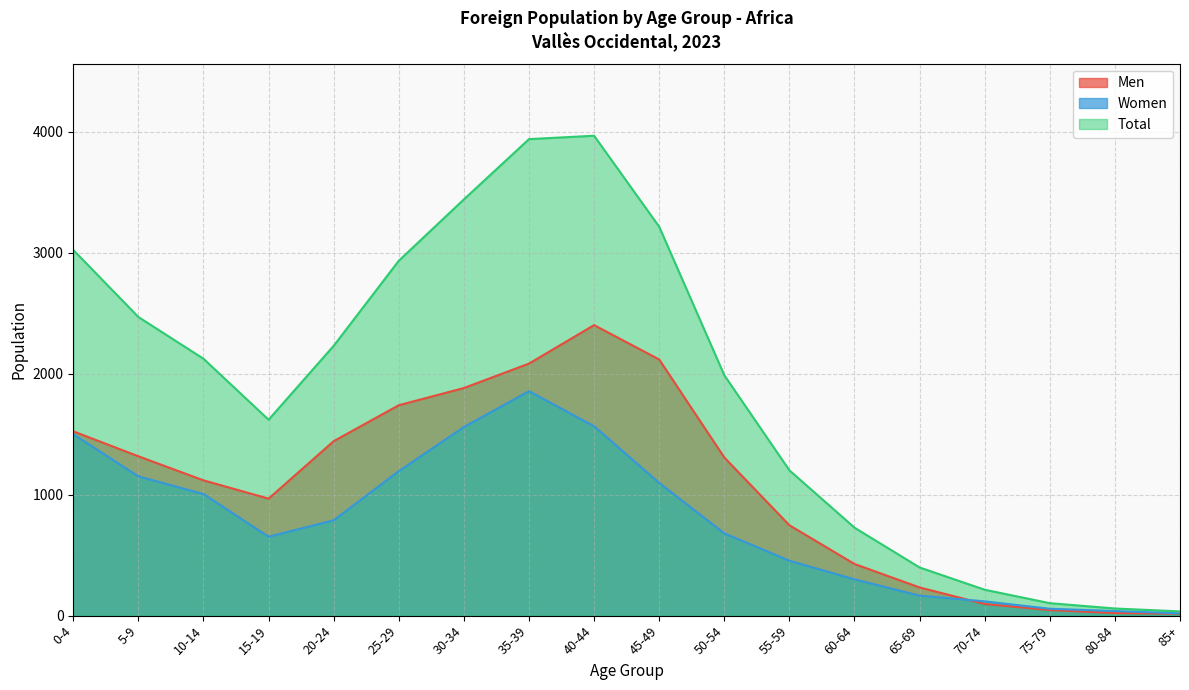

How many lines are shown in the chart?

3